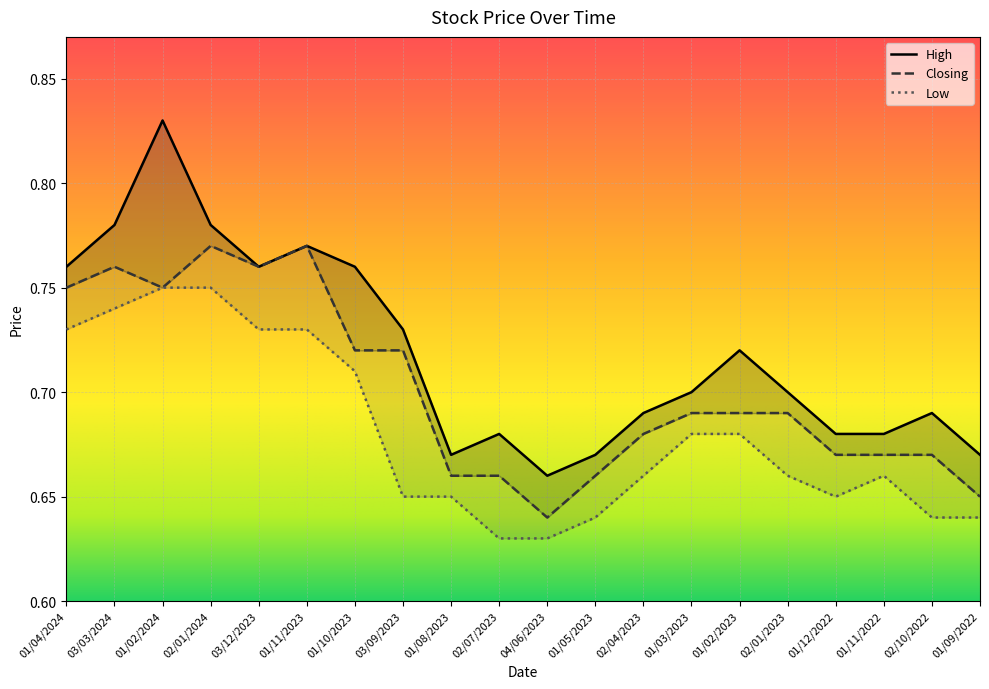

At which category is the sum across all series the highest?

01/02/2024